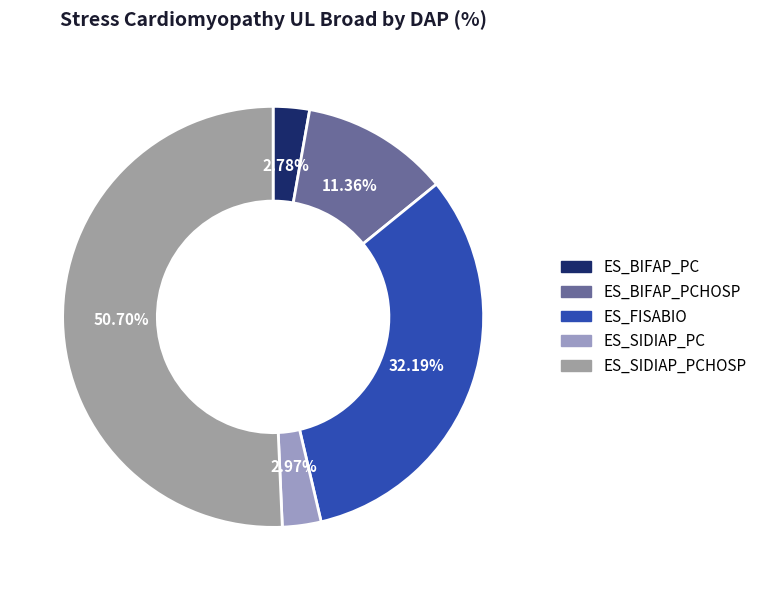

Does ES_BIFAP_PCHOSP account for over 50% of the chart?

No